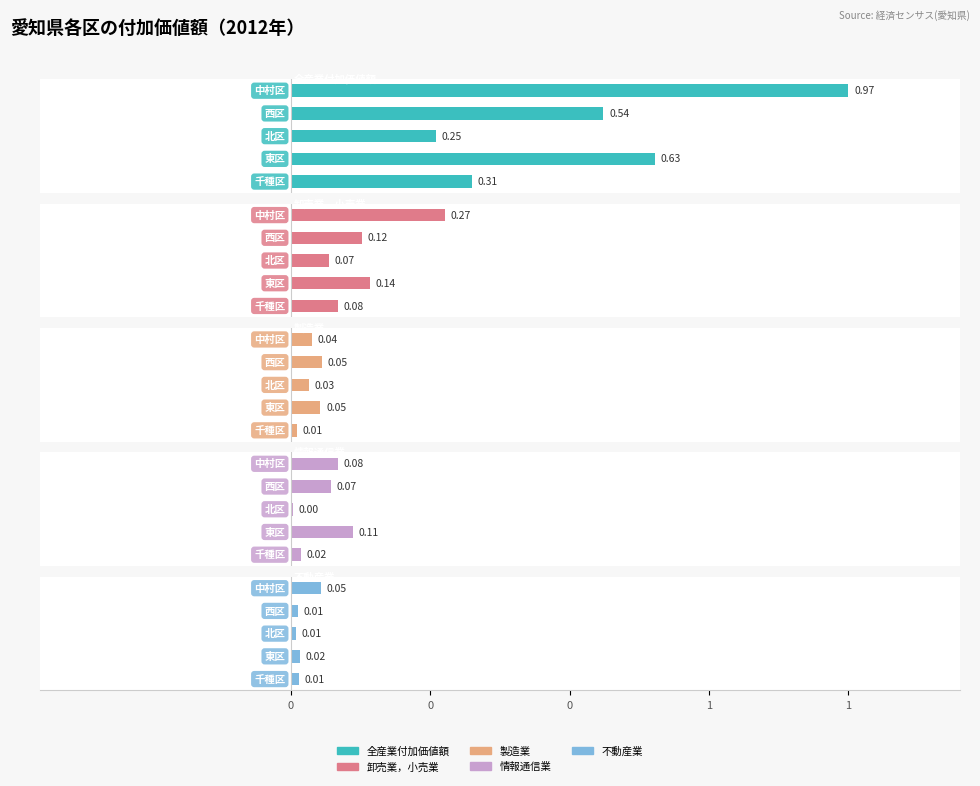

Which series has the largest range (max minus min)?

全産業付加価値額